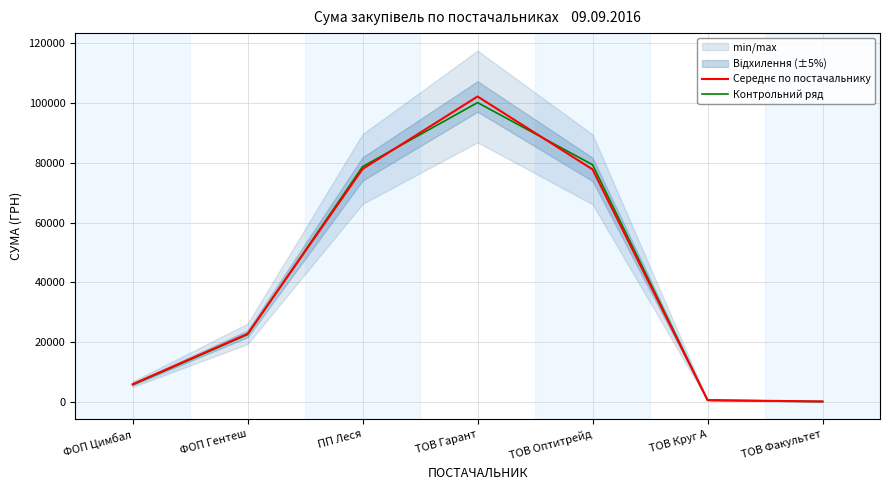

Between ПП Леся and ТОВ Гарант, which series saw the biggest shift?

Середнє по постачальнику